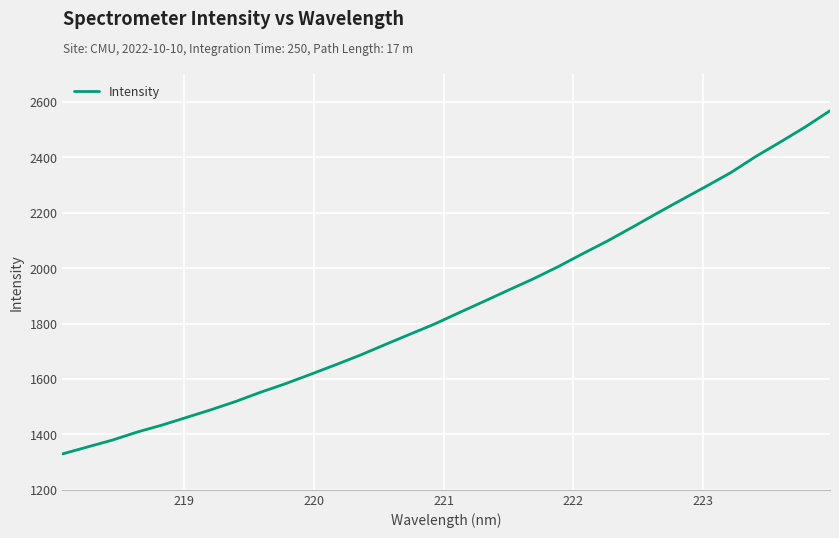

Reading left to right, extract all data points from this chart.

1329.5	1354.4	1379.0	1408.0	1433.1	1461.0	1489.0	1519.0	1552.2	1582.8	1616.2	1650.3	1685.1	1723.1	1760.4	1797.3	1838.6	1879.1	1920.2	1960.7	2004.5	2051.5	2097.5	2146.8	2197.2	2246.4	2295.0	2344.9	2402.5	2455.1	2509.0	2567.4